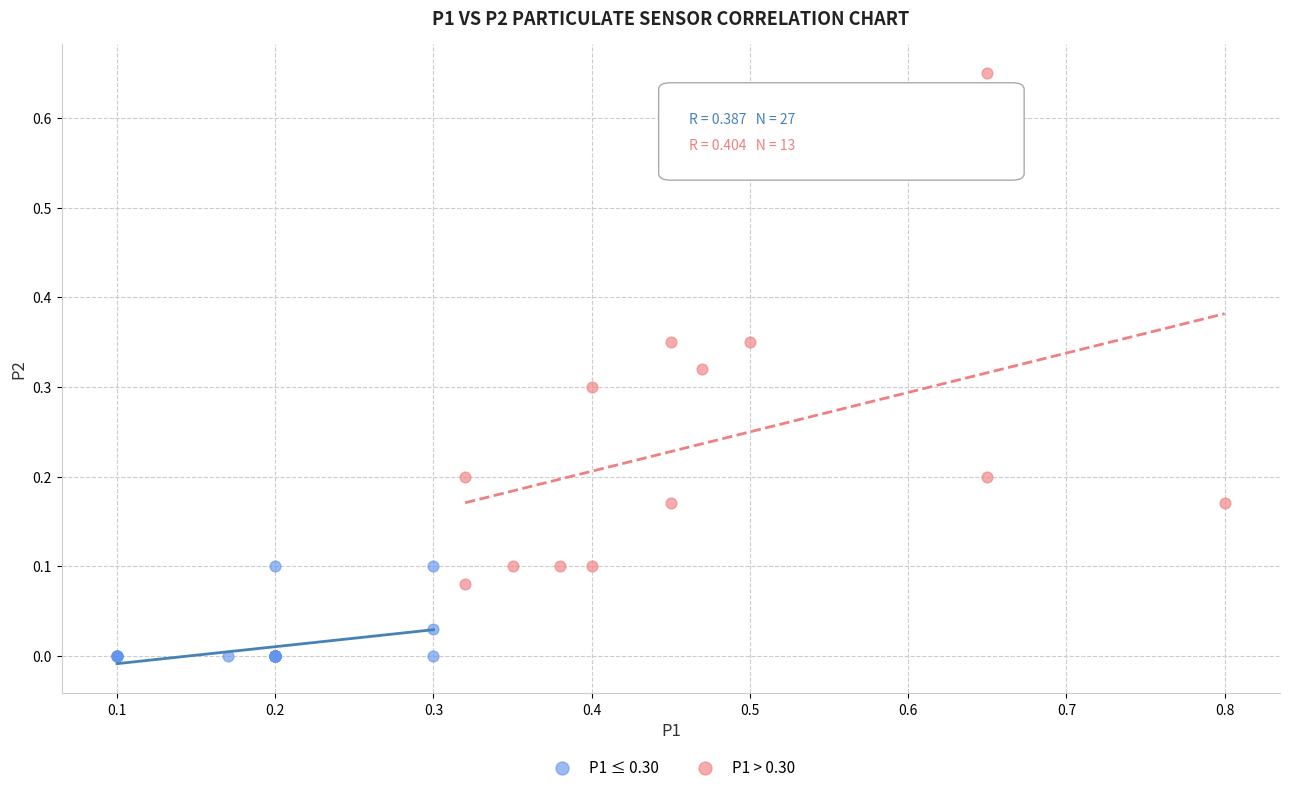

Which series contains the highest Y value?

P1 > 0.30